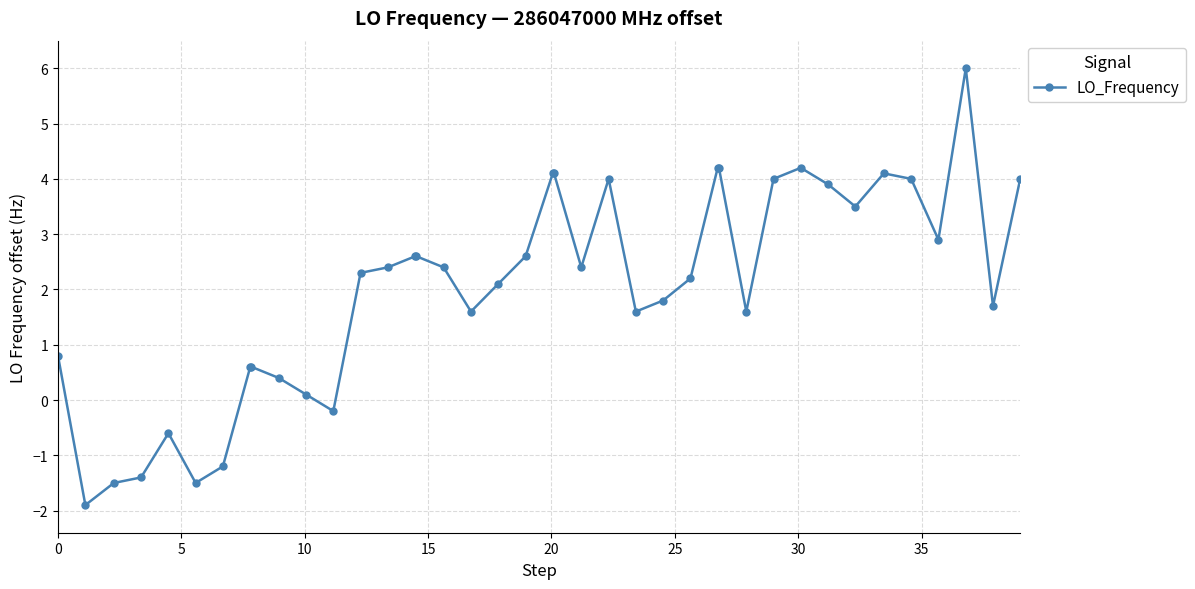

What is the value of the 40th point from the left?

4.0